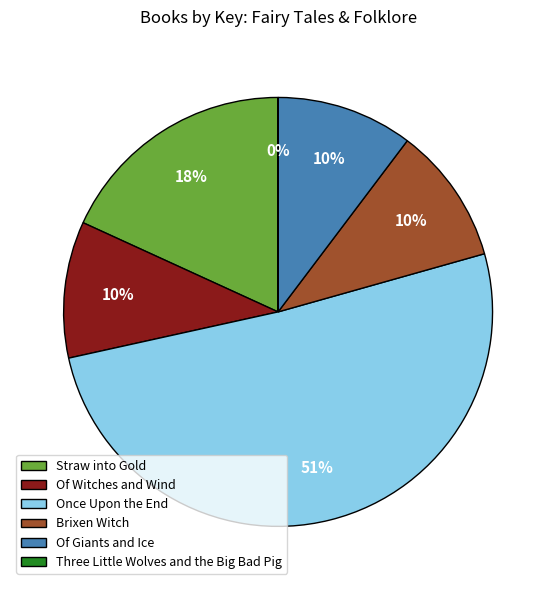

Which has a higher value, Straw into Gold or Brixen Witch?

Straw into Gold